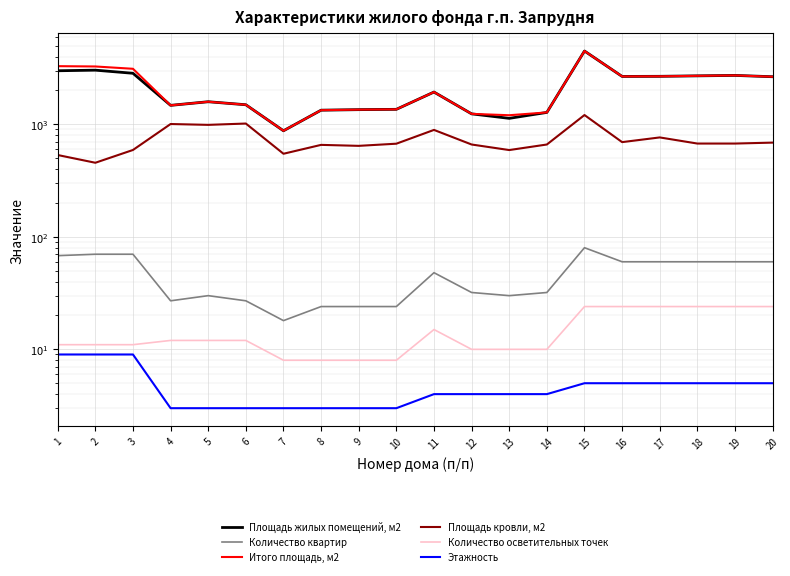

True or false: Итого площадь, м2 and Количество квартир intersect in this chart.

False